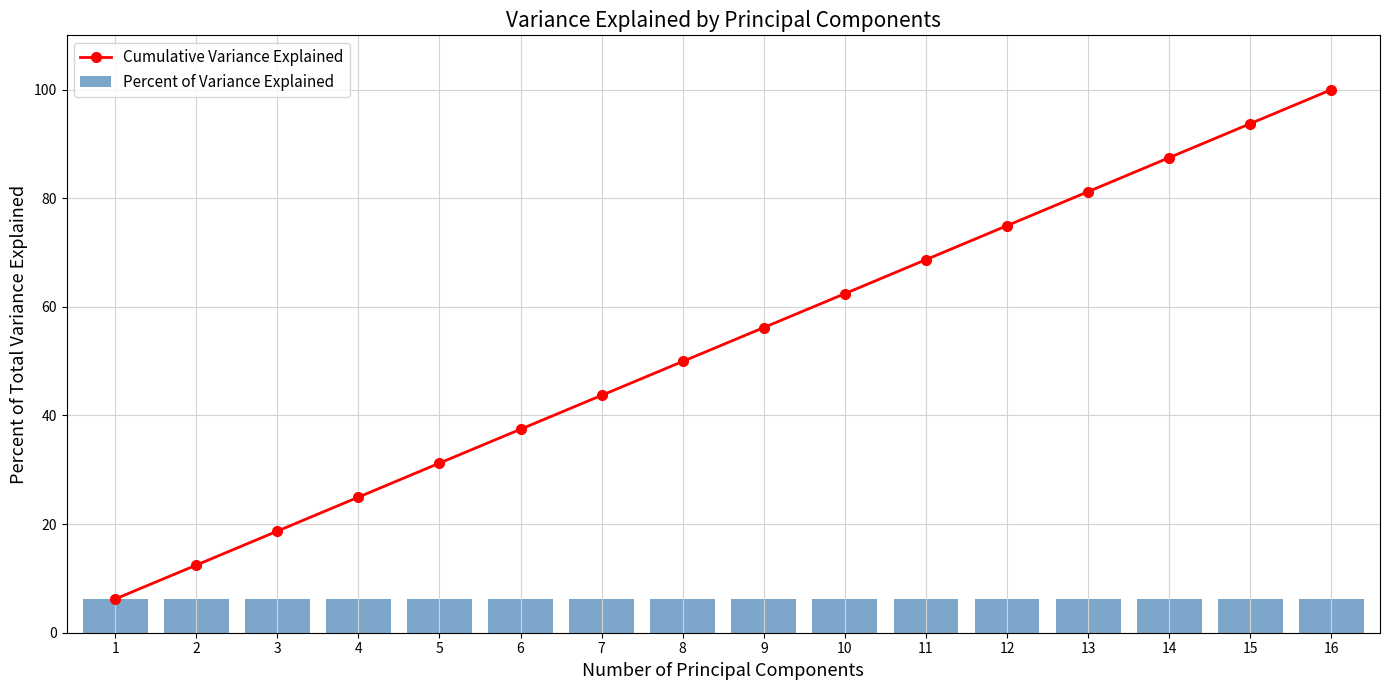

Which series has the largest total across all categories?

Cumulative Variance Explained